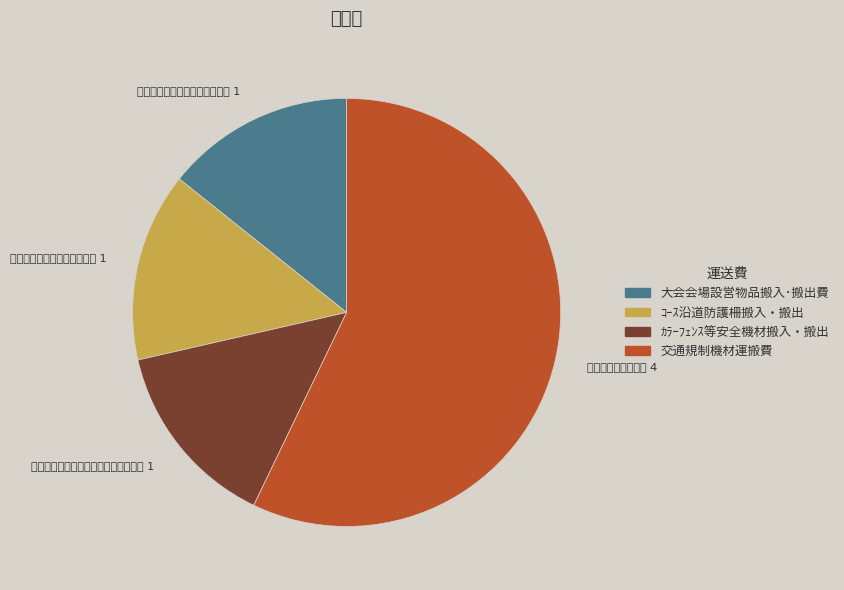

Rank the categories by value from highest to lowest.

交通規制機材運搬費, 大会会場設営物品搬入･搬出費, ｺｰｽ沿道防護柵搬入・搬出, ｶﾗｰﾌｪﾝｽ等安全機材搬入・搬出